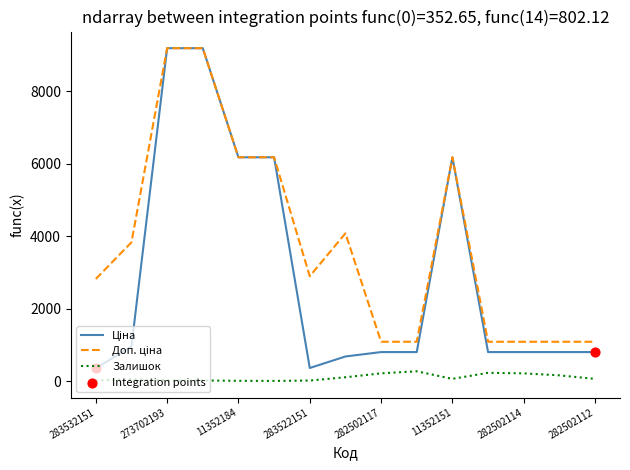

At how many categories does at least one series exceed 2200?

9